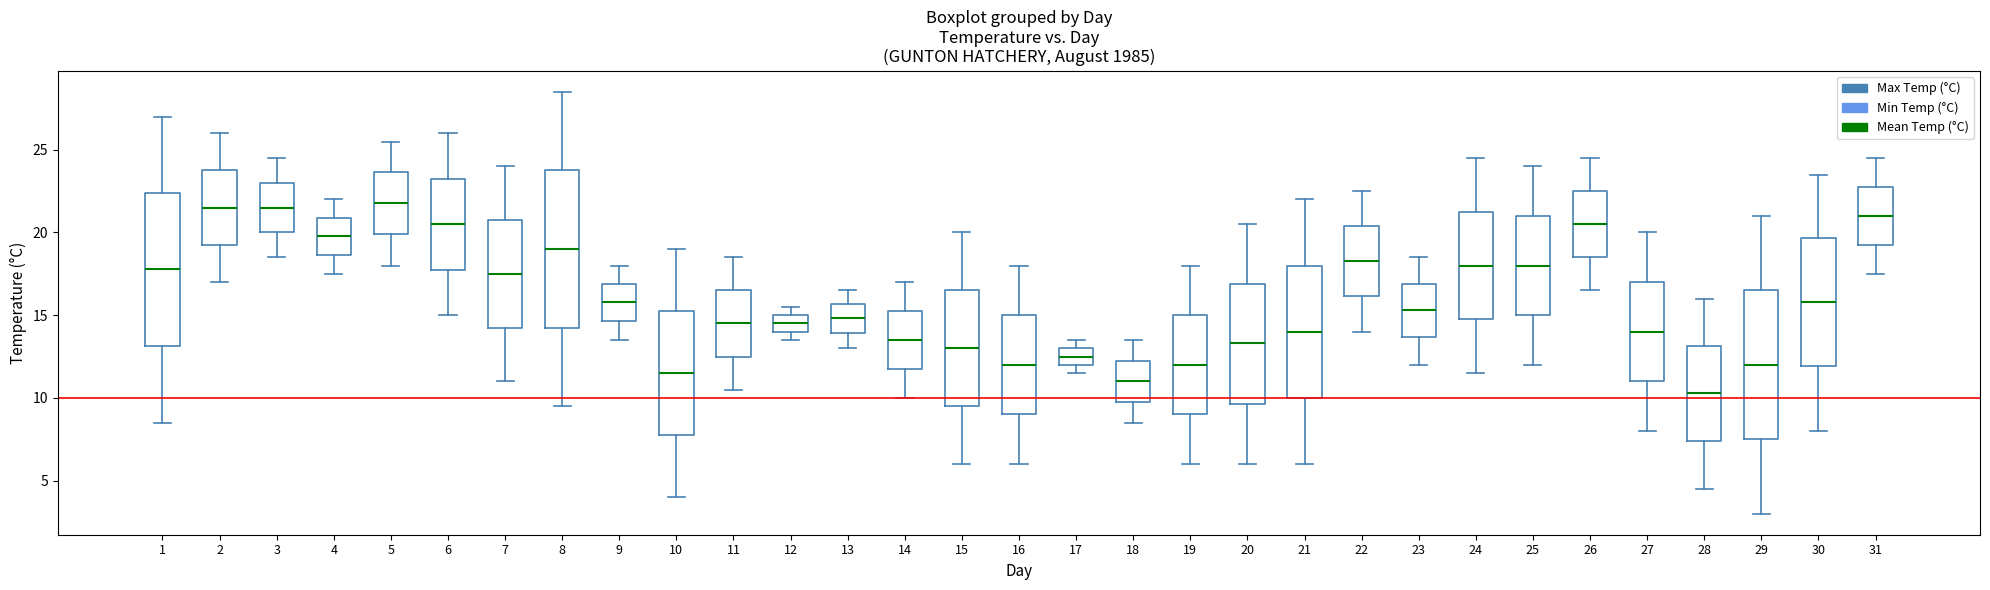

Reading left to right, transcribe this box plot: for each box, give where its median line is, the range the box spans, and where its two whiskers end, as read against the y-axis. The values are not printed on the chart, so give them approximately, as read against the axis.

1: median 18.0, box 13.0 to 22.5, whiskers 8.5 to 27.0
2: median 21.5, box 19.5 to 24.0, whiskers 17.0 to 26.0
3: median 21.5, box 20.0 to 23.0, whiskers 18.5 to 24.5
4: median 20.0, box 18.5 to 21.0, whiskers 17.5 to 22.0
5: median 22.0, box 20.0 to 23.5, whiskers 18.0 to 25.5
6: median 20.5, box 18.0 to 23.5, whiskers 15.0 to 26.0
7: median 17.5, box 14.5 to 21.0, whiskers 11.0 to 24.0
8: median 19.0, box 14.5 to 24.0, whiskers 9.5 to 28.5
9: median 16.0, box 14.5 to 17.0, whiskers 13.5 to 18.0
10: median 11.5, box 8.0 to 15.5, whiskers 4.0 to 19.0
11: median 14.5, box 12.5 to 16.5, whiskers 10.5 to 18.5
12: median 14.5, box 14.0 to 15.0, whiskers 13.5 to 15.5
13: median 15.0, box 14.0 to 15.5, whiskers 13.0 to 16.5
14: median 13.5, box 12.0 to 15.5, whiskers 10.0 to 17.0
15: median 13.0, box 9.5 to 16.5, whiskers 6.0 to 20.0
16: median 12.0, box 9.0 to 15.0, whiskers 6.0 to 18.0
17: median 12.5, box 12.0 to 13.0, whiskers 11.5 to 13.5
18: median 11.0, box 10.0 to 12.5, whiskers 8.5 to 13.5
19: median 12.0, box 9.0 to 15.0, whiskers 6.0 to 18.0
20: median 13.5, box 9.5 to 17.0, whiskers 6.0 to 20.5
21: median 14.0, box 10.0 to 18.0, whiskers 6.0 to 22.0
22: median 18.5, box 16.0 to 20.5, whiskers 14.0 to 22.5
23: median 15.5, box 13.5 to 17.0, whiskers 12.0 to 18.5
24: median 18.0, box 15.0 to 21.5, whiskers 11.5 to 24.5
25: median 18.0, box 15.0 to 21.0, whiskers 12.0 to 24.0
26: median 20.5, box 18.5 to 22.5, whiskers 16.5 to 24.5
27: median 14.0, box 11.0 to 17.0, whiskers 8.0 to 20.0
28: median 10.5, box 7.5 to 13.0, whiskers 4.5 to 16.0
29: median 12.0, box 7.5 to 16.5, whiskers 3.0 to 21.0
30: median 16.0, box 12.0 to 19.5, whiskers 8.0 to 23.5
31: median 21.0, box 19.5 to 23.0, whiskers 17.5 to 24.5